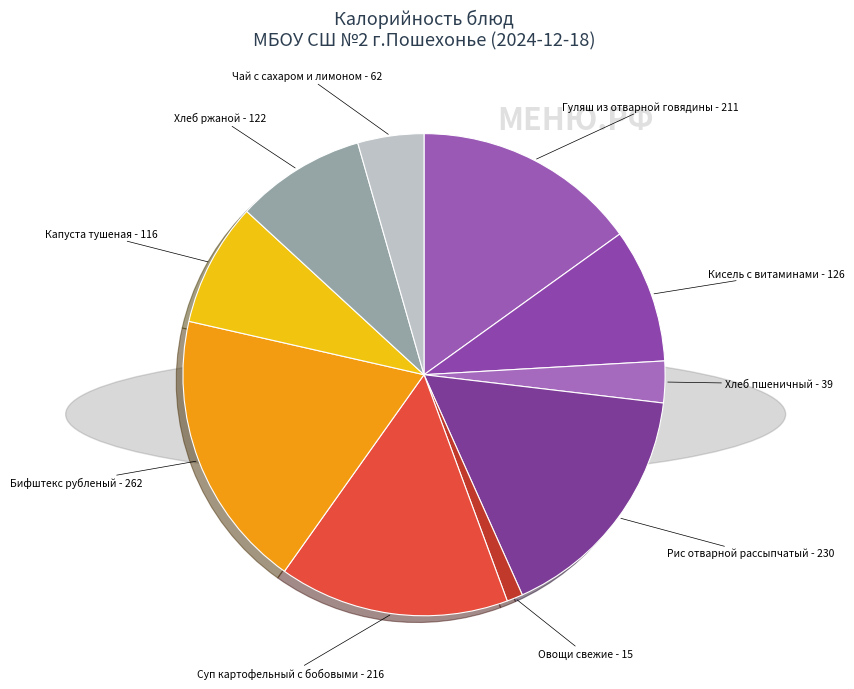

Combined, do Овощи свежие and Бифштекс рубленый account for over 50%?

No